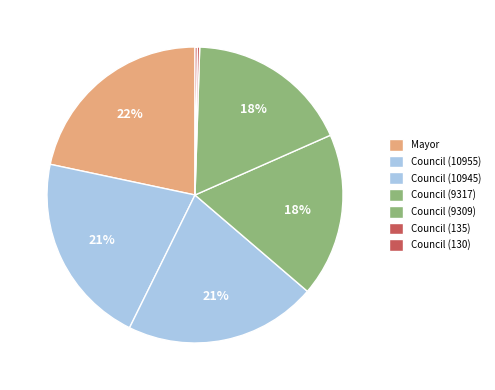

Rank the categories by value from highest to lowest.

Mayor, City Council Member (10955), City Council Member (10945), City Council Member (9317), City Council Member (9309), City Council Member (135), City Council Member (130)